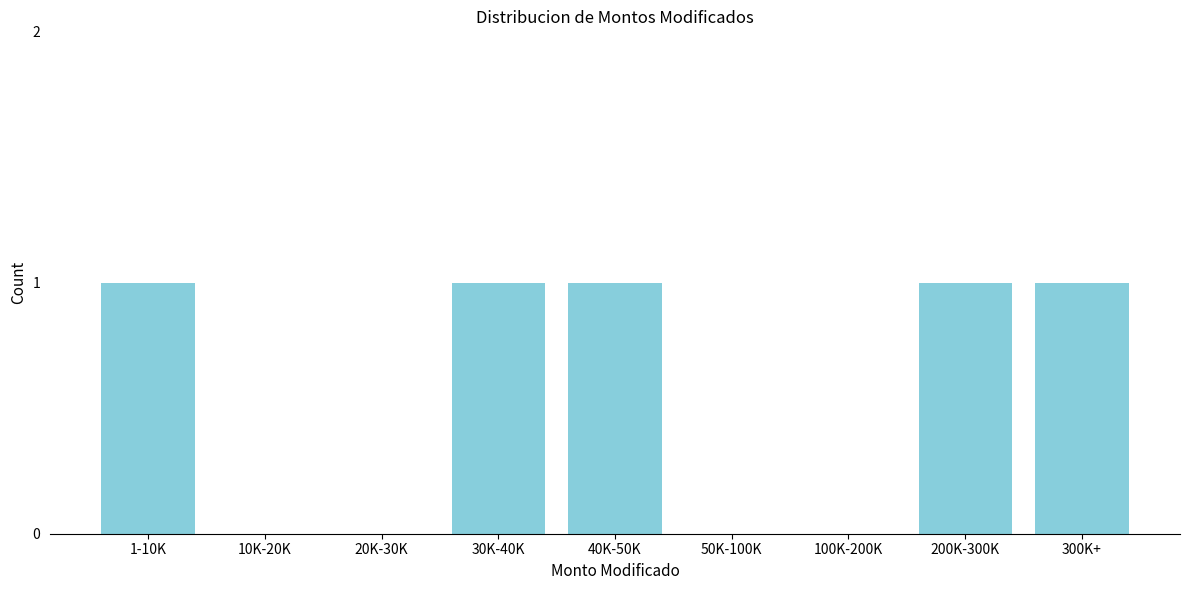

Reading left to right, list all the values displayed in this chart.

1-10K=1	10K-20K=0	20K-30K=0	30K-40K=1	40K-50K=1	50K-100K=0	100K-200K=0	200K-300K=1	300K+=1